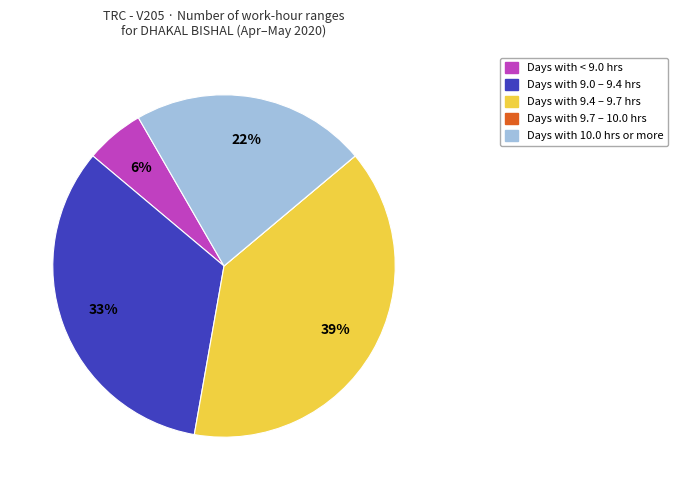

Is there any slice that represents more than half of the pie?

No